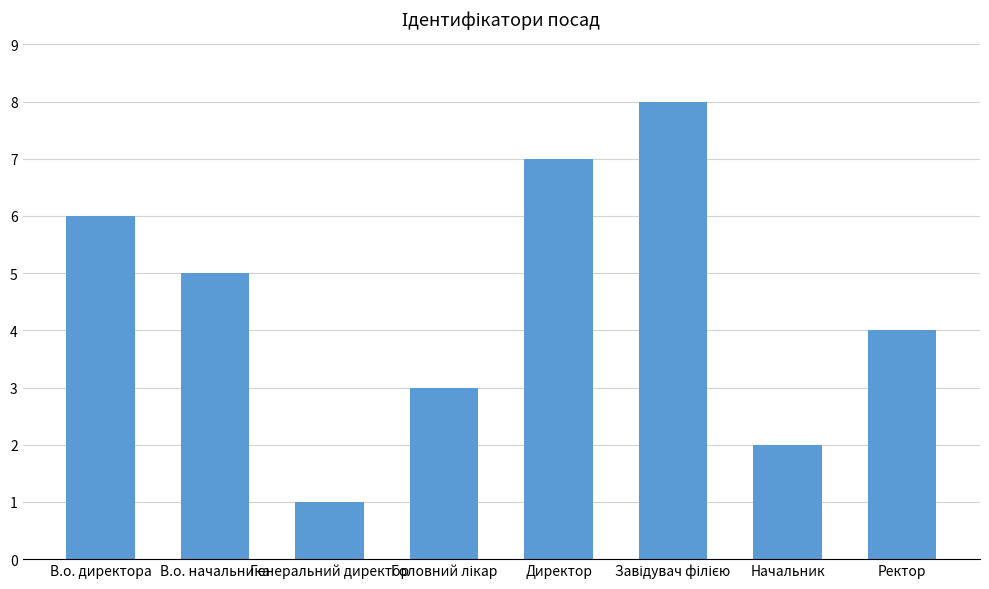

The chart shows a value of 3 at Начальник. True or false?

False